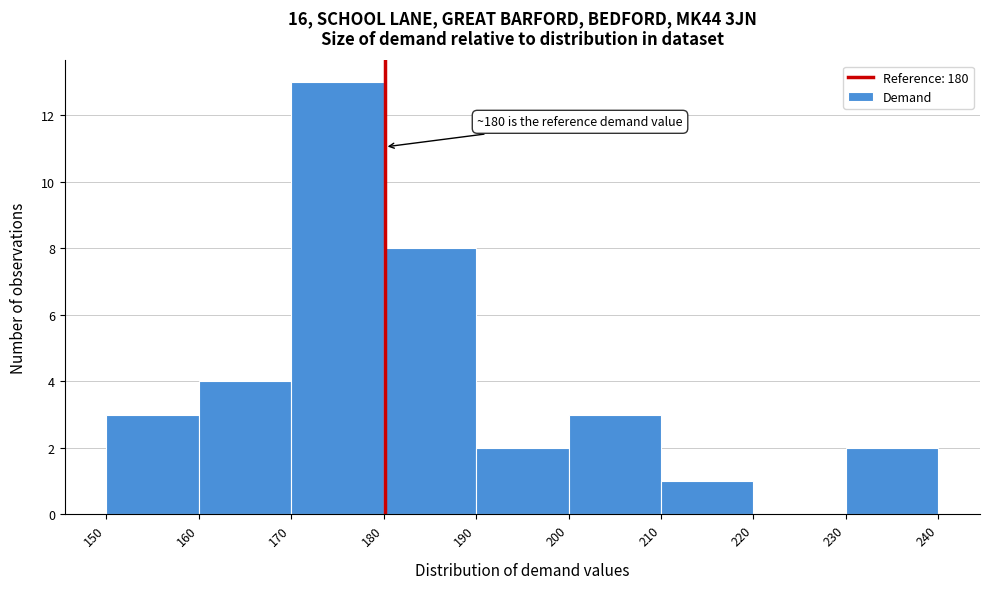

Over which range of the x-axis is the bar tallest?

170 to 180